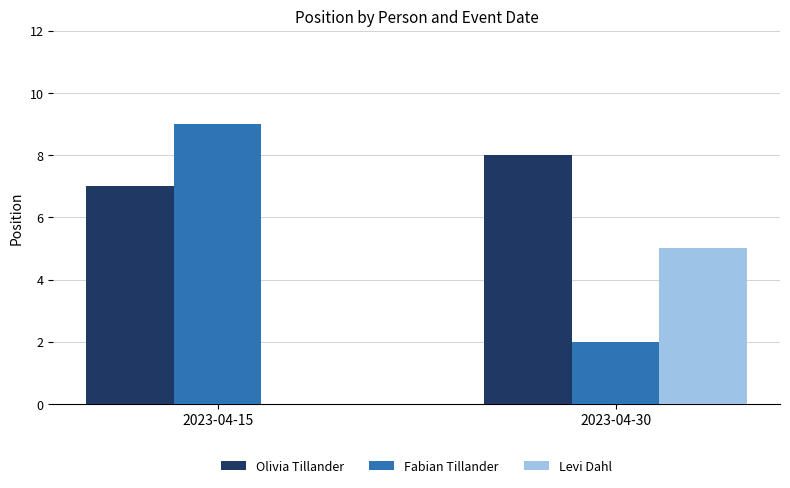

Between 2023-04-15 and 2023-04-30, which series saw the biggest shift?

Fabian Tillander